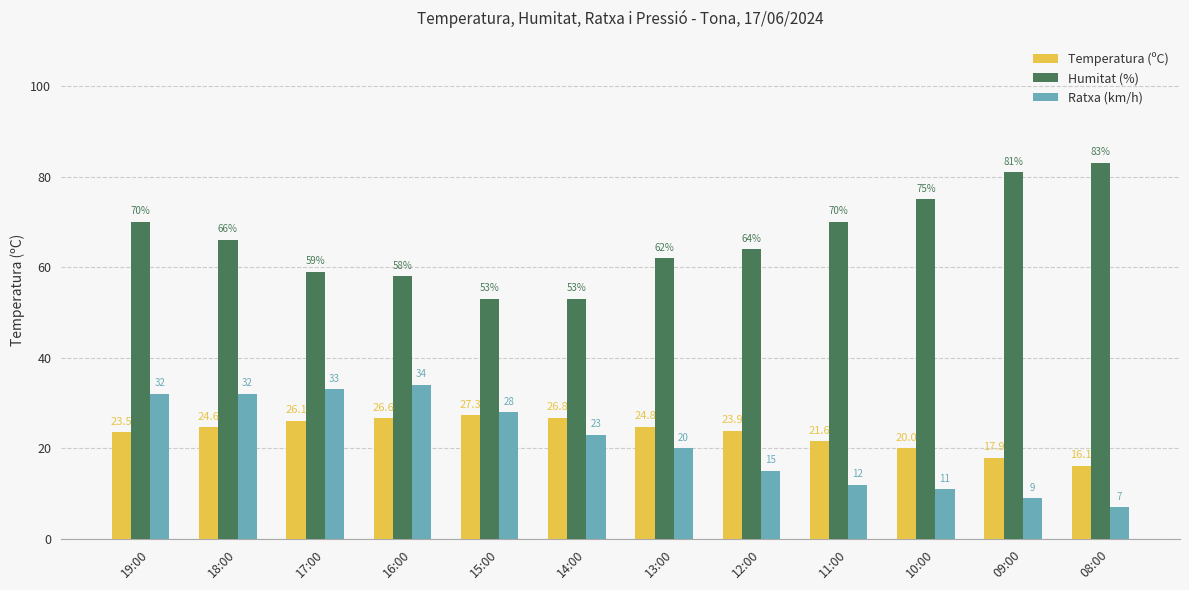

At which category is the sum across all series the highest?

19:00